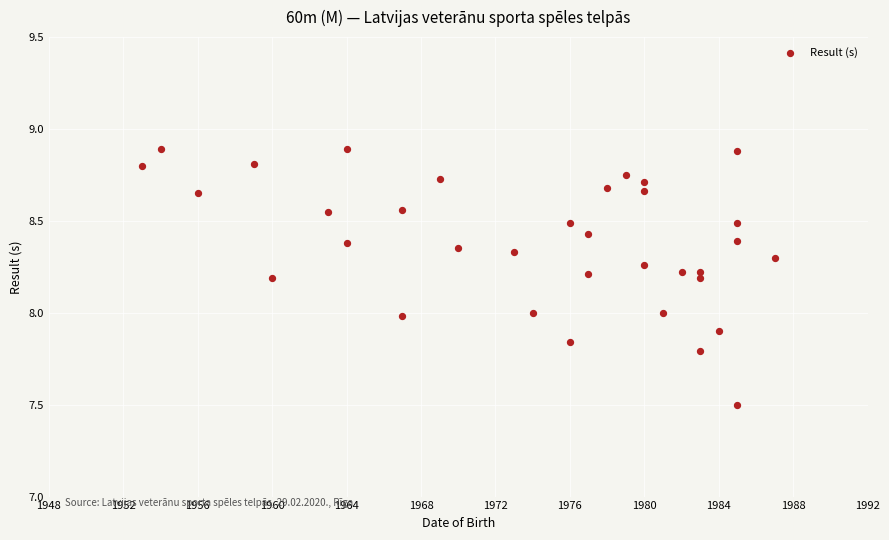

What is the range of X values (max minus min)?

34.0